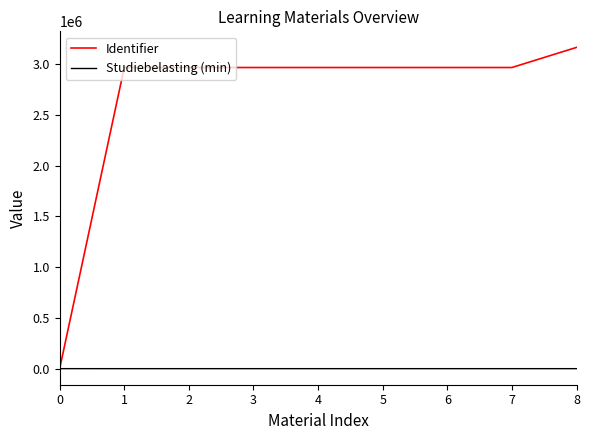

Which series has the widest spread of values?

Identifier